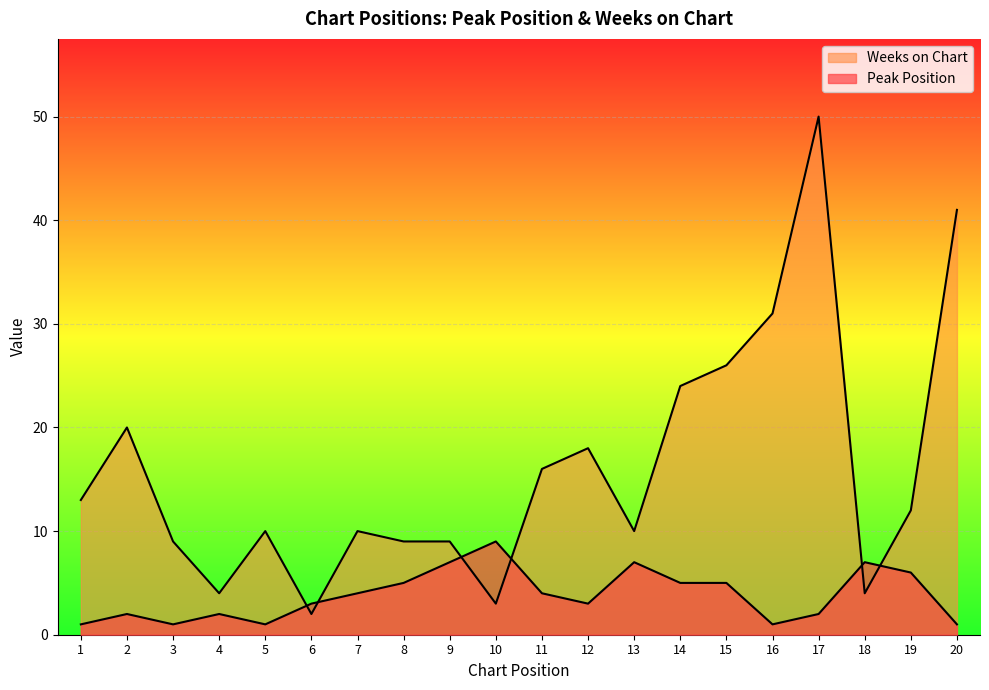

At which label does Weeks on Chart reach its peak?

17